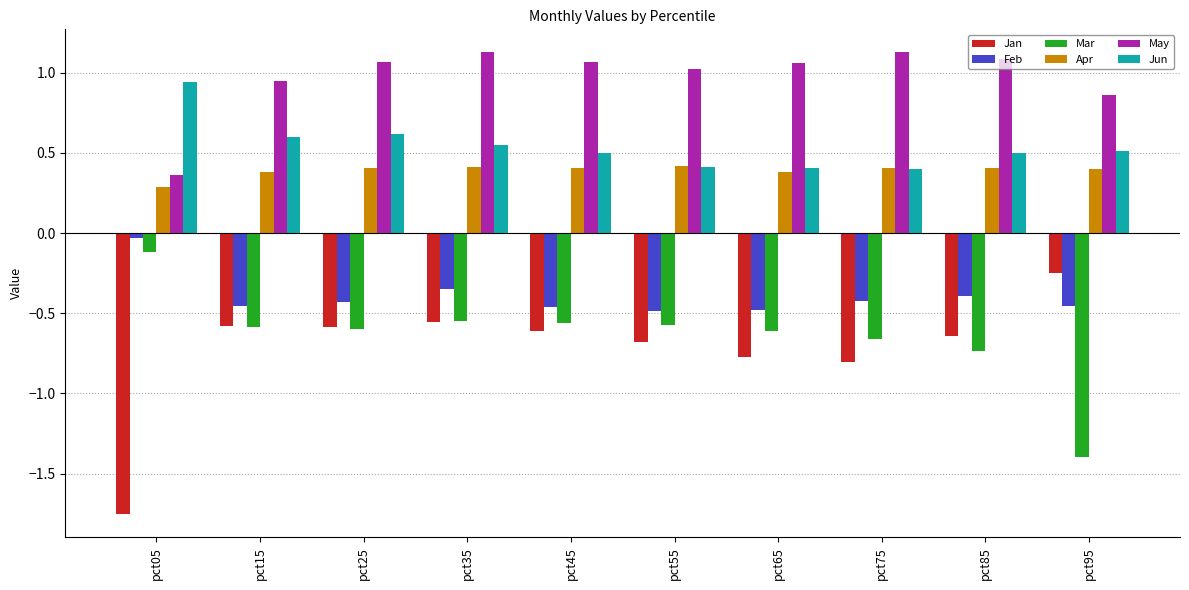

What is the difference between the highest and lowest values at pct25?

1.7